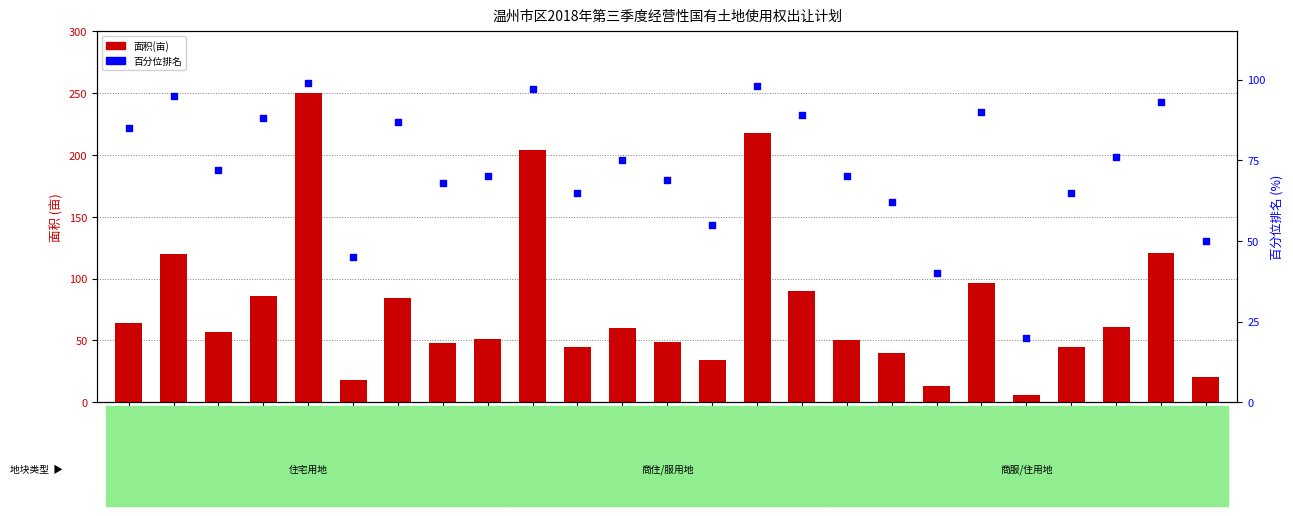

Which series has the largest total across all categories?

面积(亩)